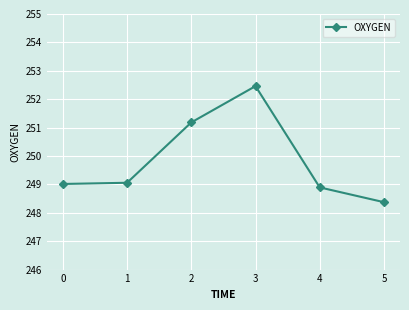

Is this an area chart (filled region under the line)?

No